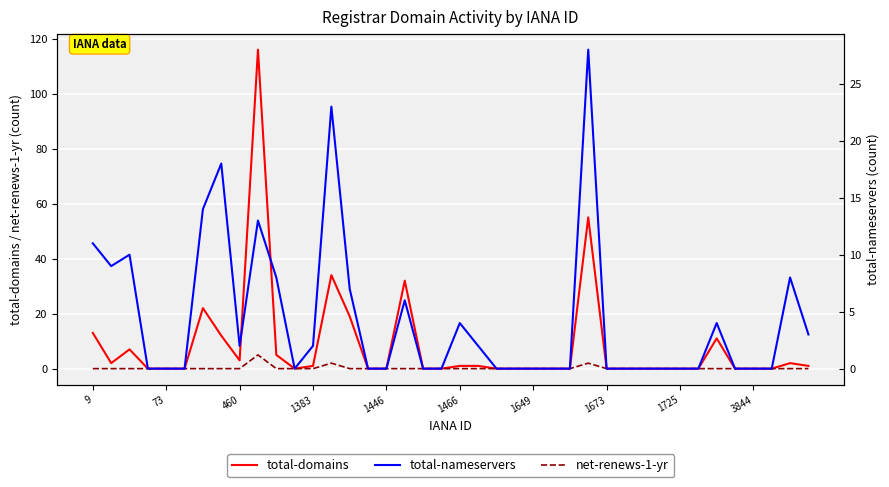

The net-renews-1-yr series shows 0 at 9. True or false?

True